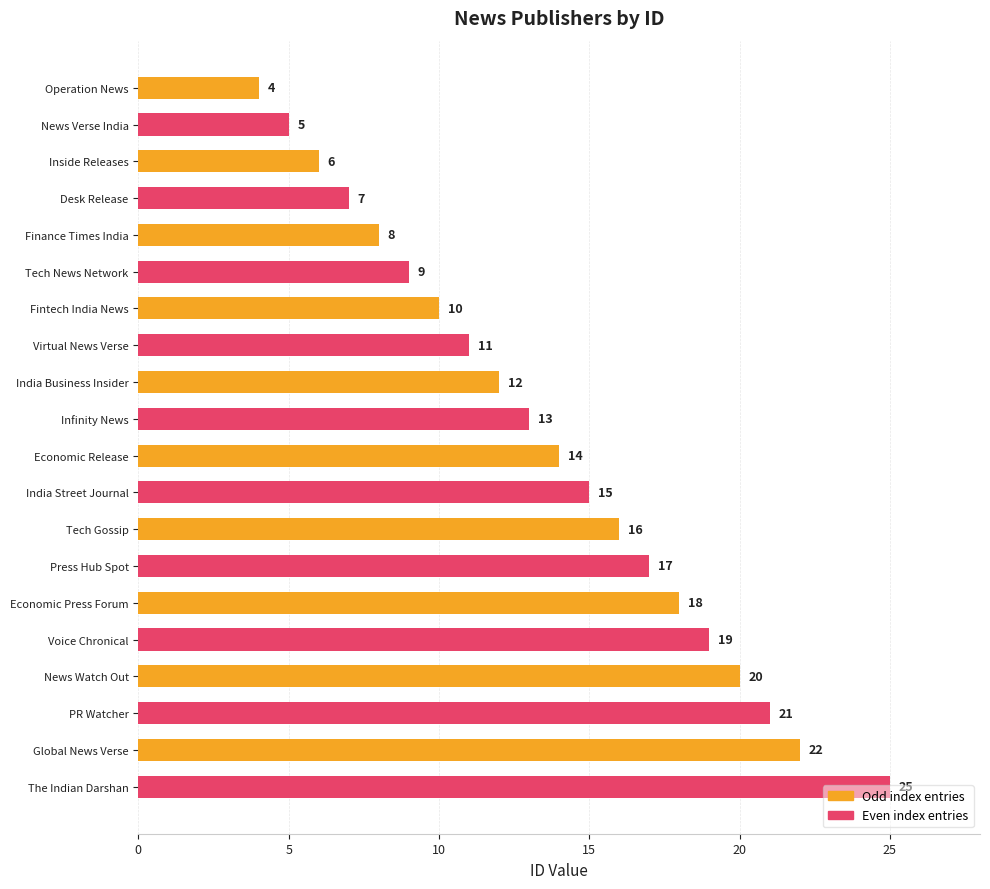

List the labels in order of value, smallest first.

Operation News, News Verse India, Inside Releases, Desk Release, Finance Times India, Tech News Network, Fintech India News, Virtual News Verse, India Business Insider, Infinity News, Economic Release, India Street Journal, Tech Gossip, Press Hub Spot, Economic Press Forum, Voice Chronical, News Watch Out, PR Watcher, Global News Verse, The Indian Darshan